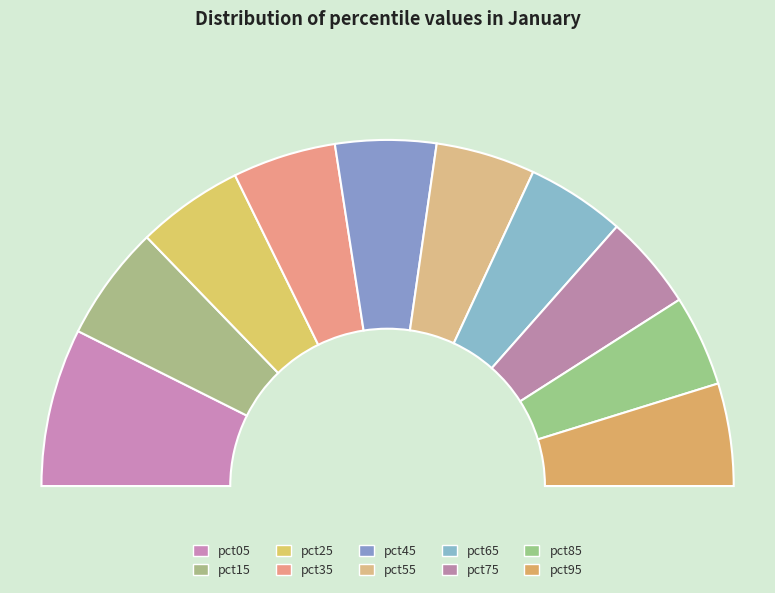

To the nearest percent, what is the difference between the pct05 and pct75 slice percentages?

6%